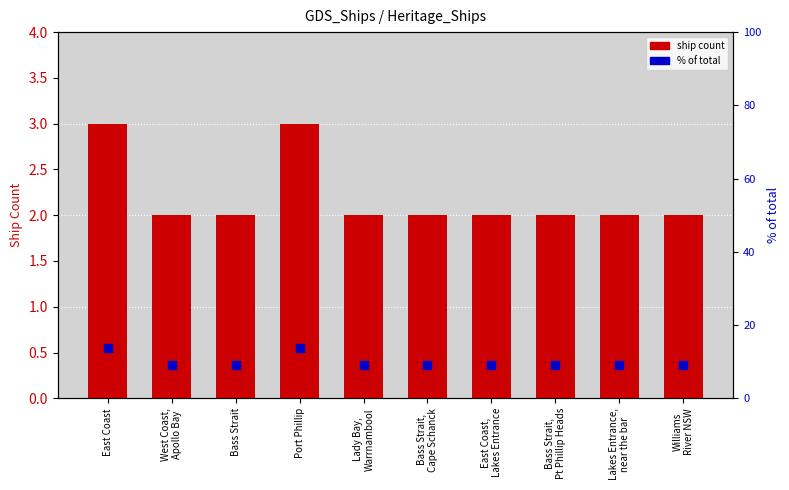

What are all the series names shown in the legend?

ship count, % of total